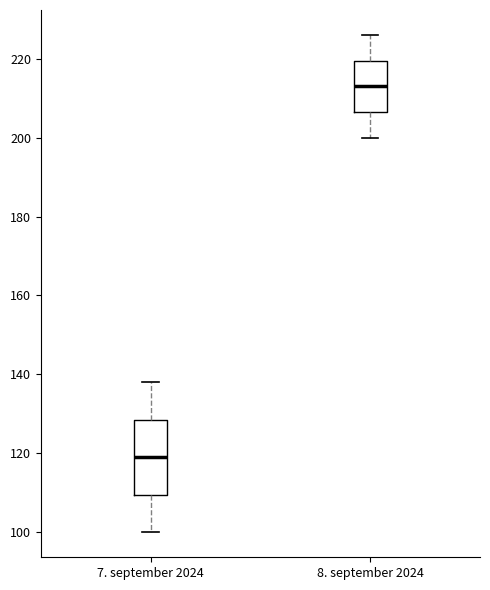

Which box has the lowest median line?

7. september 2024